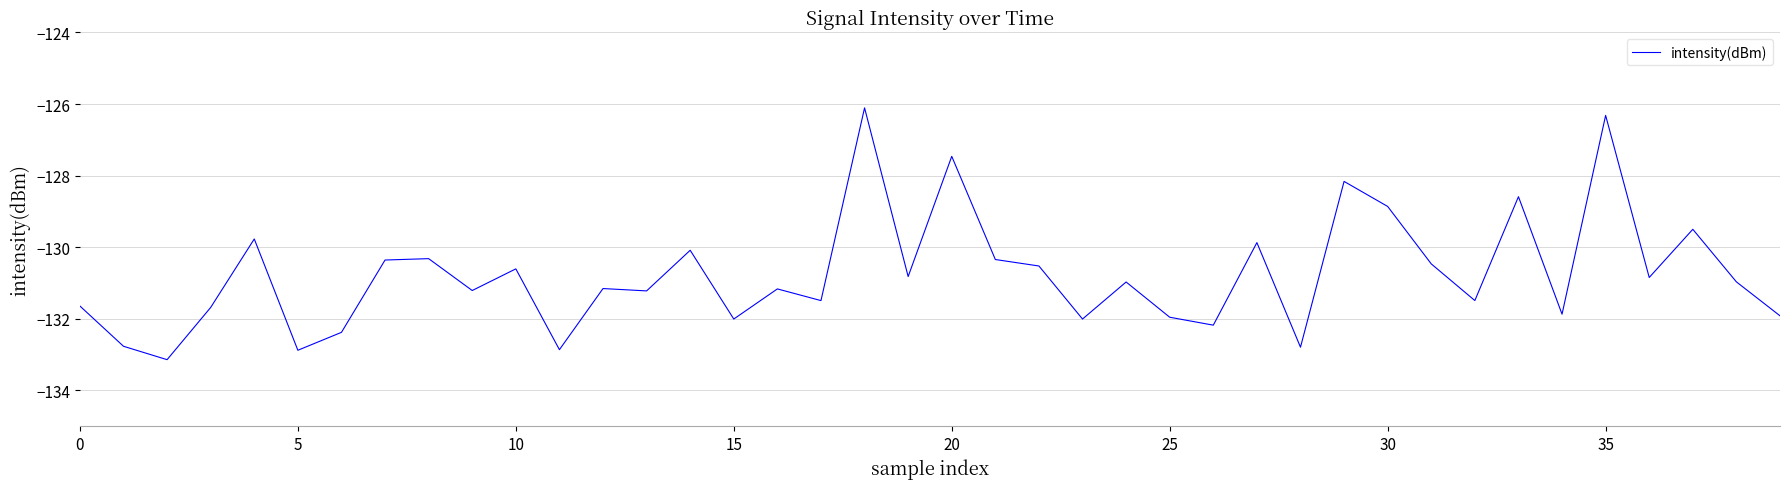

Does the chart display data point markers on the line(s)?

No